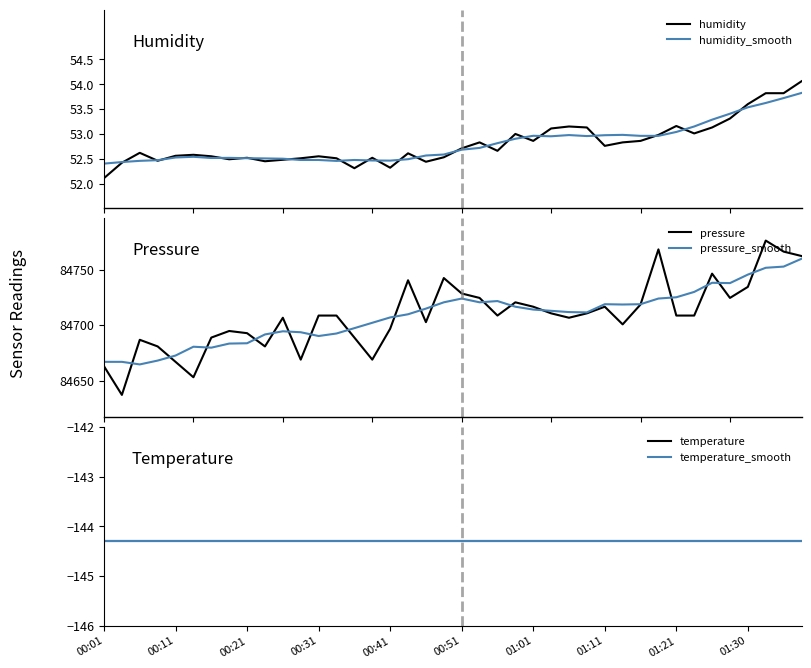

Reading left to right, what are all the values shown in this chart?

humidity: 52.1	52.4	52.6	52.5	52.6	52.6	52.5	52.5	52.5	52.5	52.5	52.5	52.5	52.5	52.3	52.5	52.3	52.6	52.4	52.5	52.7	52.8	52.7	53.0	52.9	53.1	53.1	53.1	52.8	52.8	52.9	53.0	53.2	53.0	53.1	53.3	53.6	53.8	53.8	54.1
humidity_smooth: 52.4	52.4	52.5	52.5	52.5	52.5	52.5	52.5	52.5	52.5	52.5	52.5	52.5	52.5	52.5	52.5	52.5	52.5	52.6	52.6	52.7	52.7	52.8	52.9	53.0	53.0	53.0	53.0	53.0	53.0	53.0	53.0	53.0	53.1	53.3	53.4	53.5	53.6	53.7	53.8
pressure: 84663.0	84637.1	84686.8	84680.8	84666.9	84653.0	84688.8	84694.8	84692.8	84680.8	84706.7	84668.9	84708.7	84708.7	84688.8	84668.9	84696.8	84740.5	84702.7	84742.5	84728.6	84724.6	84708.7	84720.6	84716.6	84710.7	84706.7	84710.7	84716.6	84700.7	84718.6	84768.3	84708.7	84708.7	84746.4	84724.6	84734.5	84776.2	84766.3	84762.3
pressure_smooth: 84666.9	84666.9	84664.6	84668.1	84672.6	84680.6	84679.7	84683.4	84683.7	84691.6	84694.5	84693.6	84690.2	84692.5	84697.3	84702.1	84707.0	84709.8	84714.9	84720.6	84724.0	84720.6	84721.7	84716.6	84714.1	84712.9	84711.8	84711.5	84718.9	84718.6	84718.9	84724.0	84725.1	84730.0	84738.2	84737.9	84745.6	84751.7	84752.8	84759.9
temperature: -144.3	-144.3	-144.3	-144.3	-144.3	-144.3	-144.3	-144.3	-144.3	-144.3	-144.3	-144.3	-144.3	-144.3	-144.3	-144.3	-144.3	-144.3	-144.3	-144.3	-144.3	-144.3	-144.3	-144.3	-144.3	-144.3	-144.3	-144.3	-144.3	-144.3	-144.3	-144.3	-144.3	-144.3	-144.3	-144.3	-144.3	-144.3	-144.3	-144.3
temperature_smooth: -144.3	-144.3	-144.3	-144.3	-144.3	-144.3	-144.3	-144.3	-144.3	-144.3	-144.3	-144.3	-144.3	-144.3	-144.3	-144.3	-144.3	-144.3	-144.3	-144.3	-144.3	-144.3	-144.3	-144.3	-144.3	-144.3	-144.3	-144.3	-144.3	-144.3	-144.3	-144.3	-144.3	-144.3	-144.3	-144.3	-144.3	-144.3	-144.3	-144.3